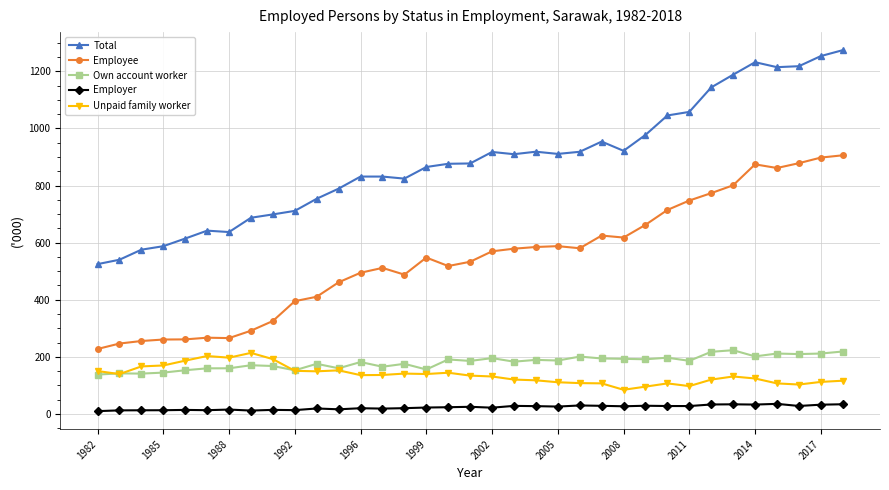

True or false: Employer and Own account worker intersect in this chart.

False